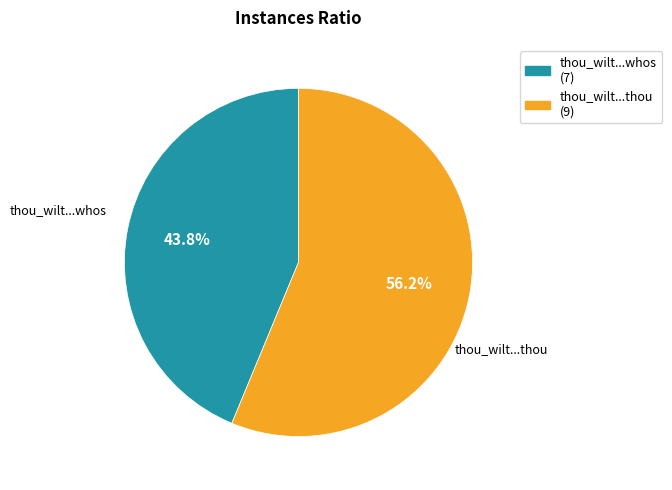

What is the majority slice?

thou_wilt...thou